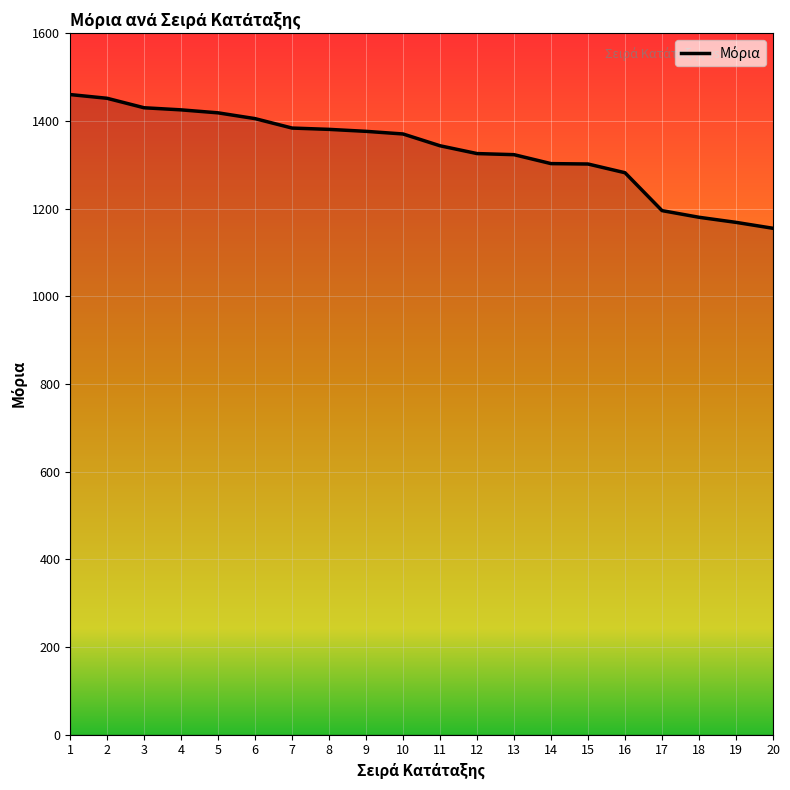

True or false: the data shows 1180.0 at 18.

True